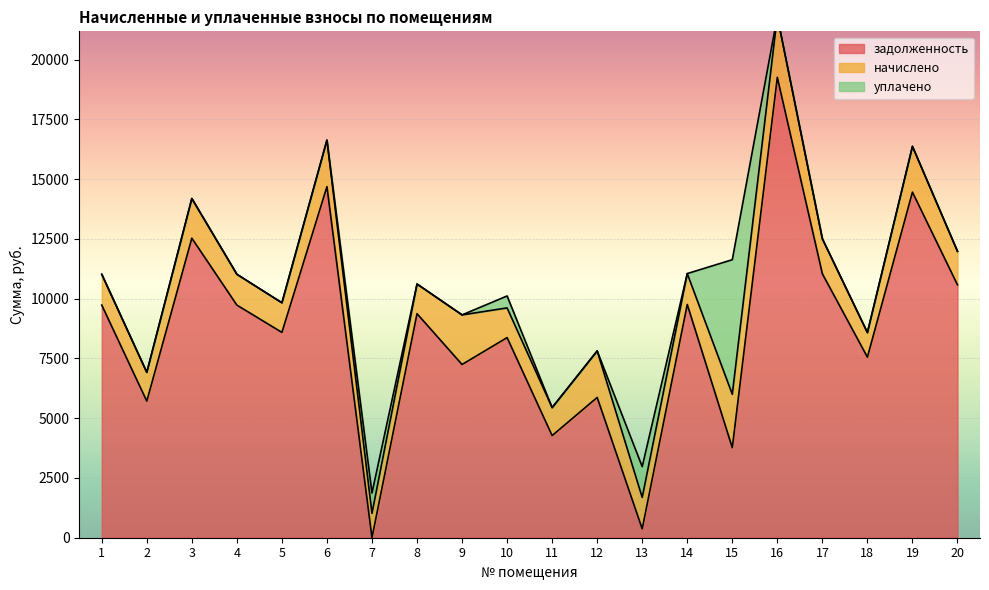

How many interior local valleys does the задолженность series have?

8